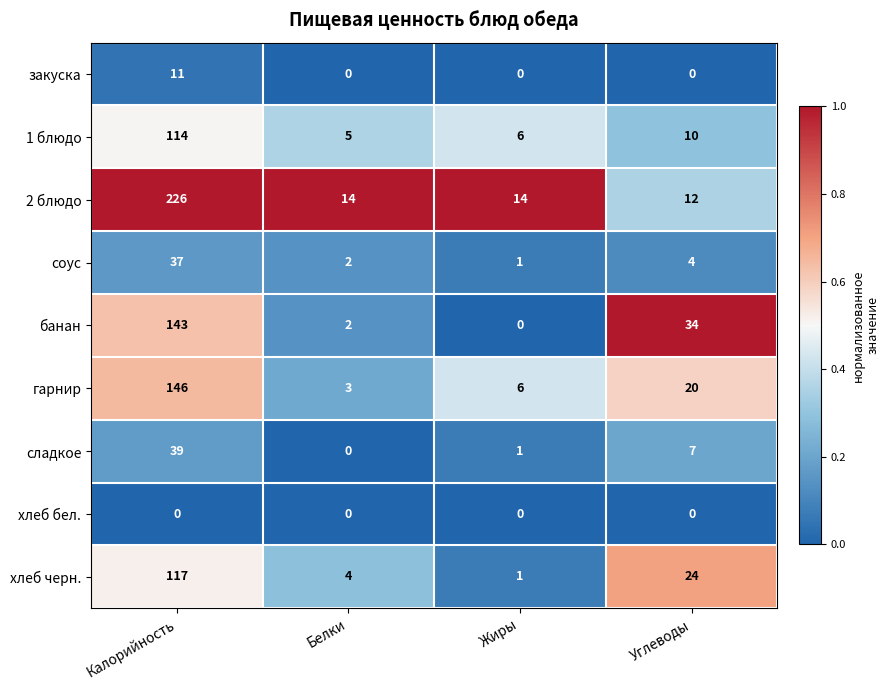

What is the sum of all соус values?

44